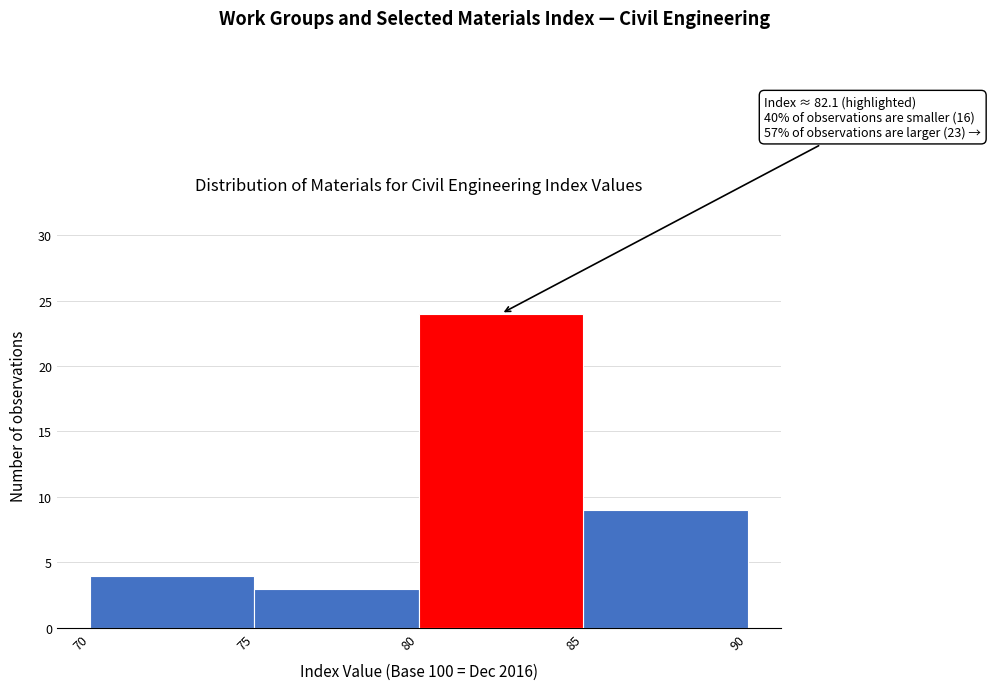

Which range on the x-axis has the tallest bar?

80 to 85